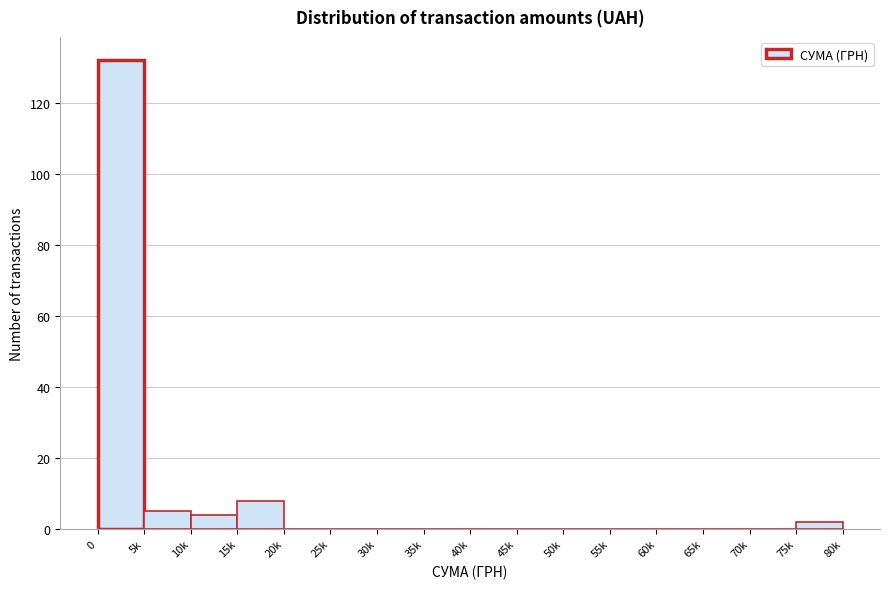

Reading right to left, transcribe all the data shown in this chart.

75k=2	70k=0	65k=0	60k=0	55k=0	50k=0	45k=0	40k=0	35k=0	30k=0	25k=0	20k=0	15k=8	10k=4	5k=5	0=132